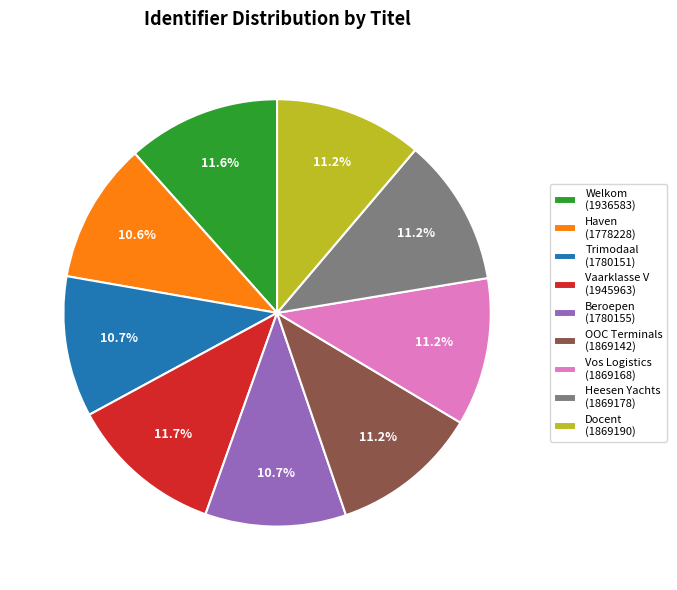

What percentage is NOT represented by Vos Logistics?

88.8%